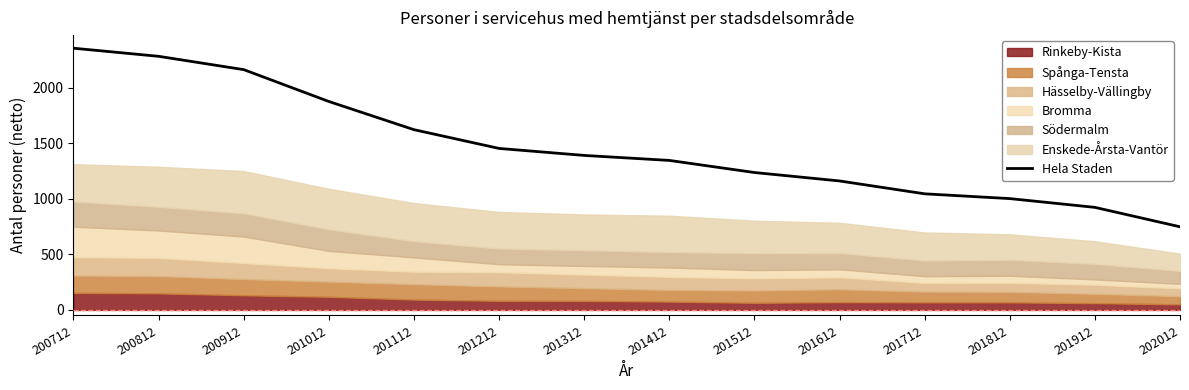

What is the difference between the values at 201212 and 201912?

531